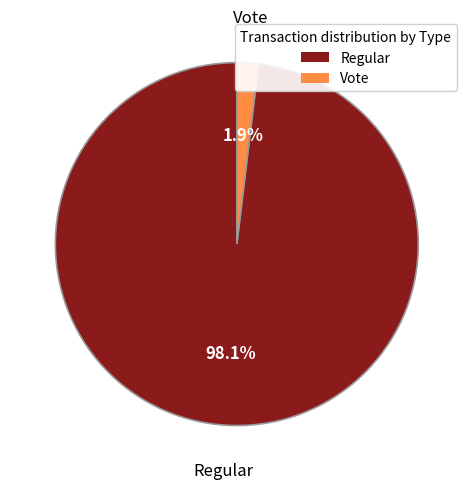

Count the number of slices in the pie.

2